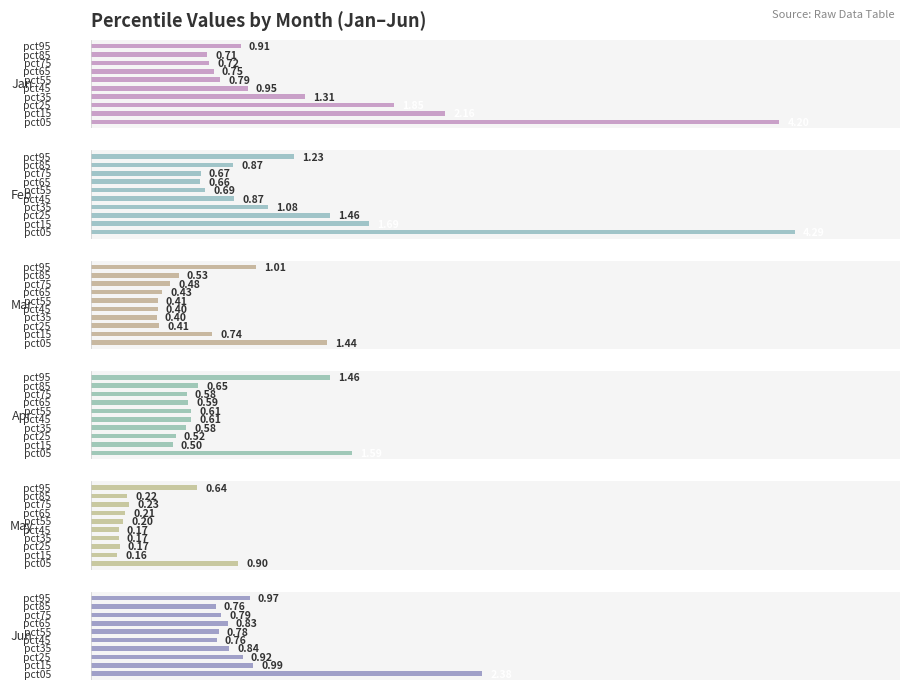

What is the difference between the maximum and second lowest values in the Jun series?

1.6